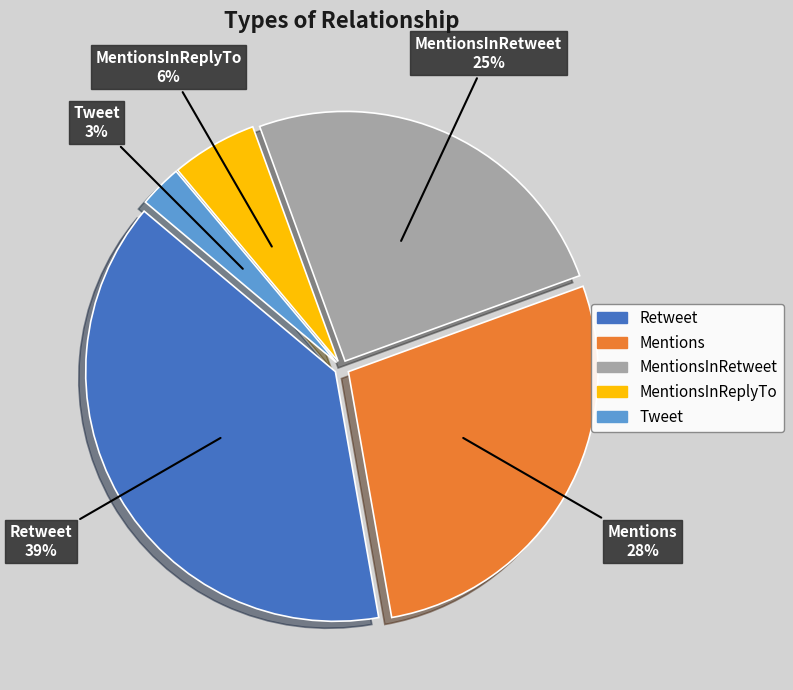

To the nearest percent, what is the difference between the largest and smallest slice percentages?

36%